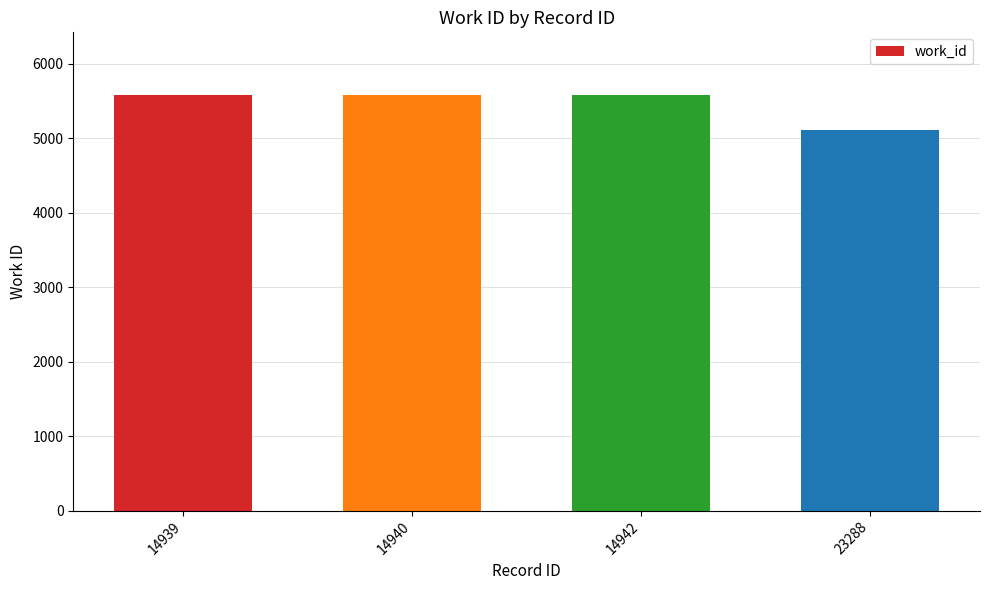

What is the difference between the maximum and minimum values?

480